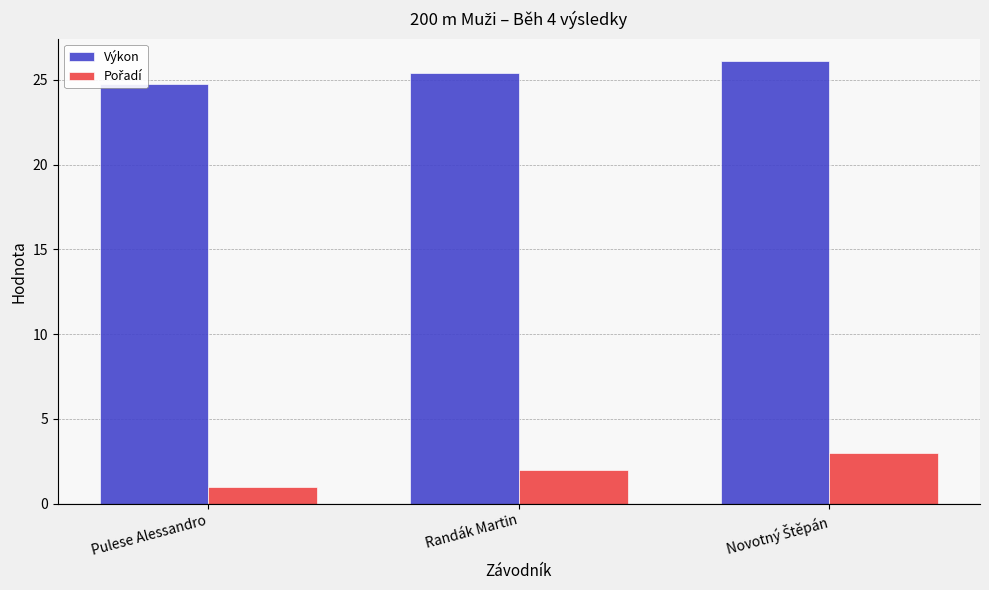

Reading left to right, list all the values displayed in this chart.

Výkon: Pulese Alessandro=24.8	Randák Martin=25.4	Novotný Štěpán=26.1
Pořadí: Pulese Alessandro=1.0	Randák Martin=2.0	Novotný Štěpán=3.0